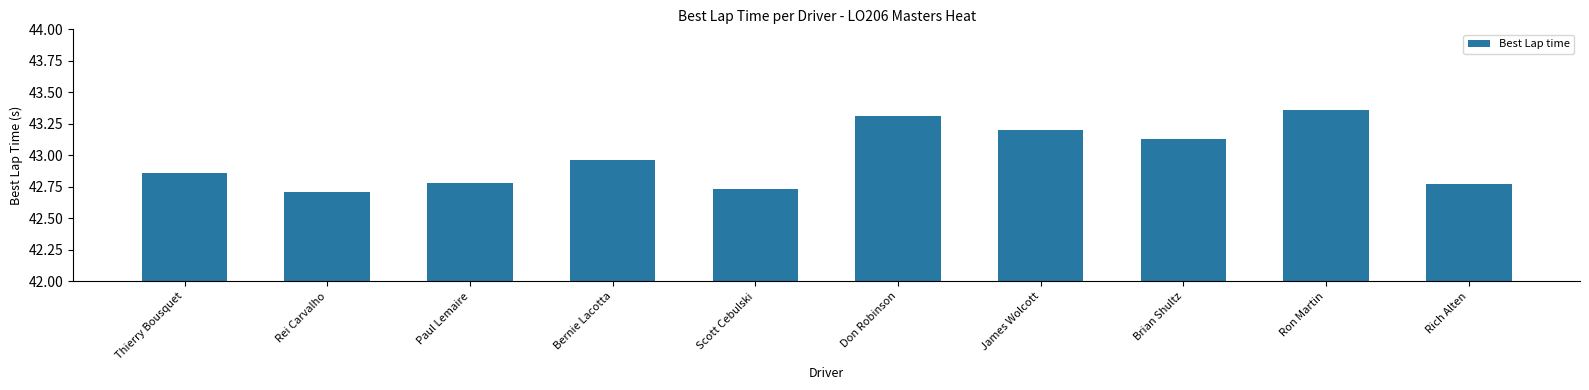

The chart shows a value of 9.2 at James Wolcott. True or false?

False